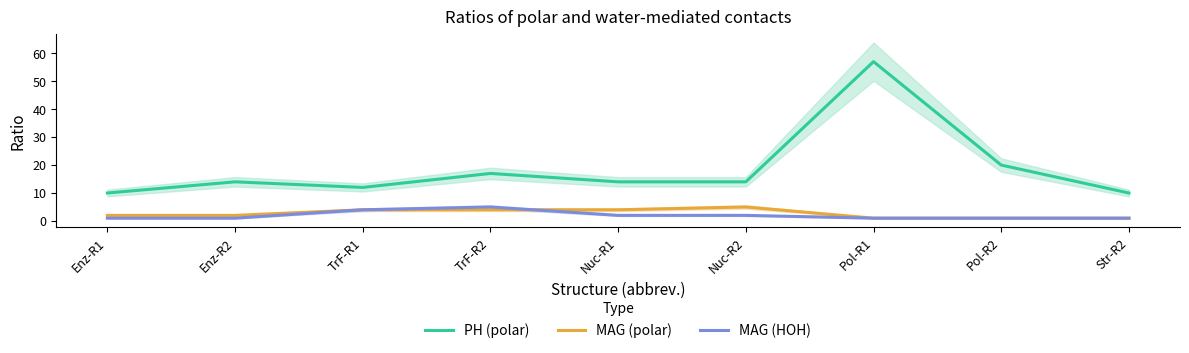

At which category does the chart reach its peak across all series?

Pol-R1